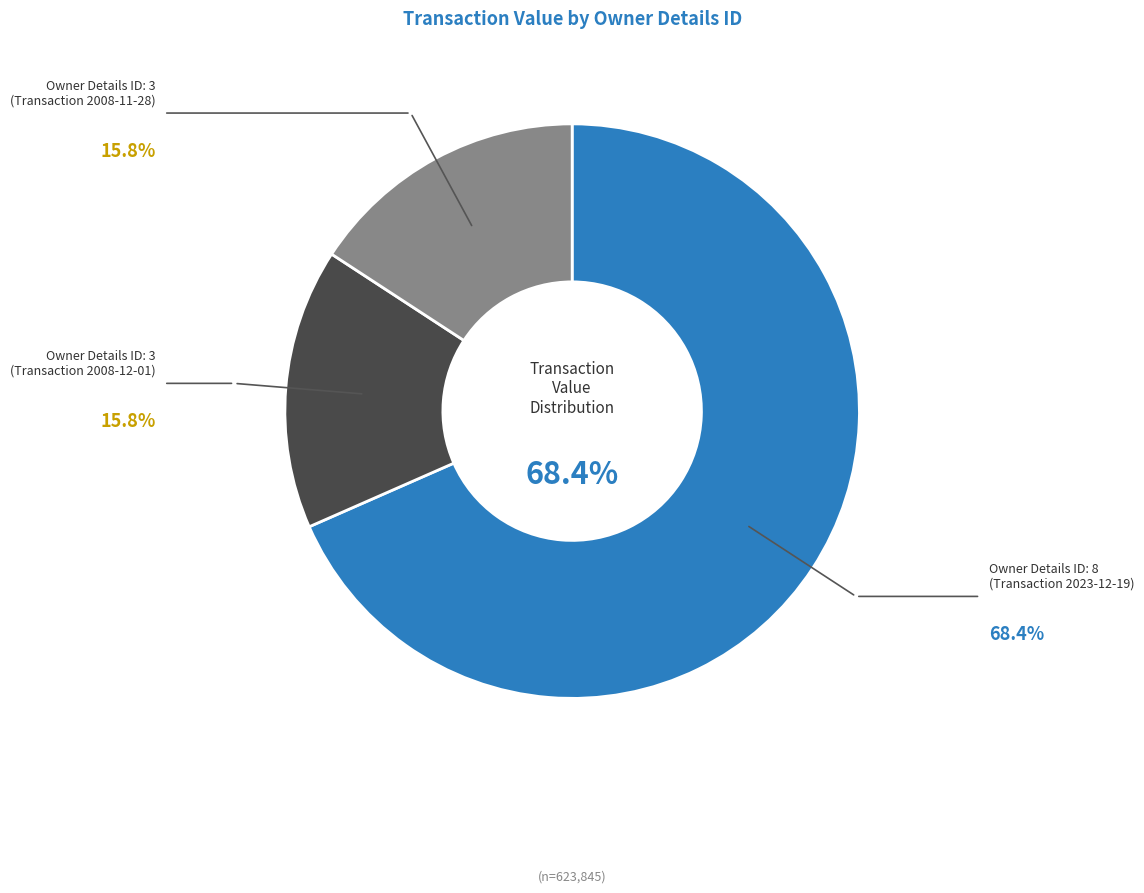

Is there a majority slice in this chart?

Yes